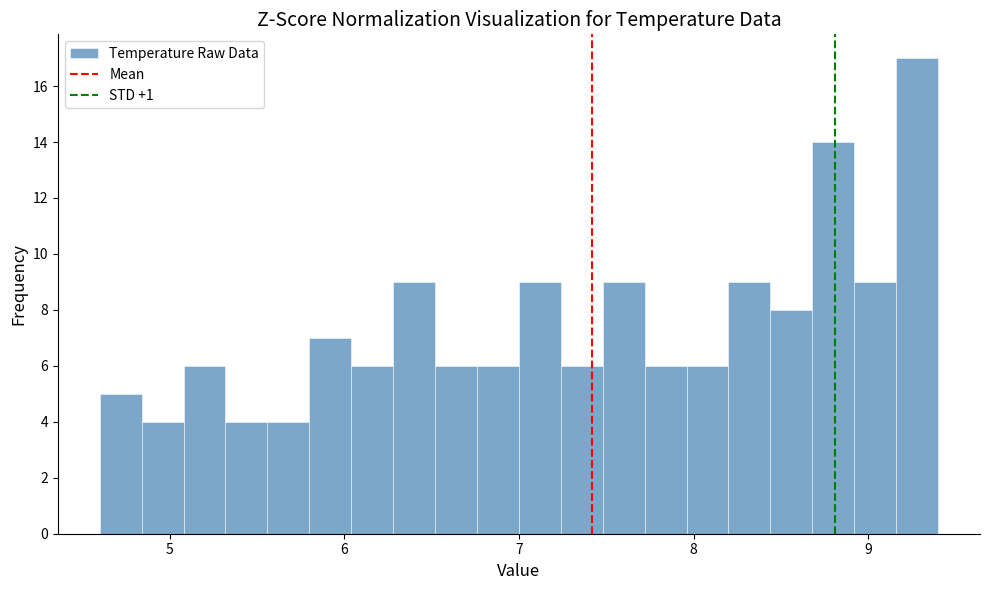

Around what value on the x-axis is the tallest bar? Give the approximate position of its centre, as read against the axis.

9.3